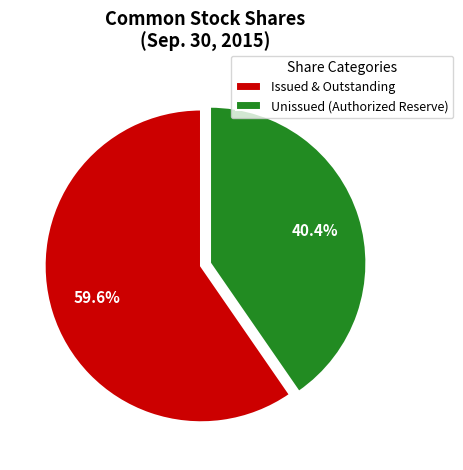

Rank the categories by value from highest to lowest.

Issued & Outstanding, Unissued (Authorized Reserve)